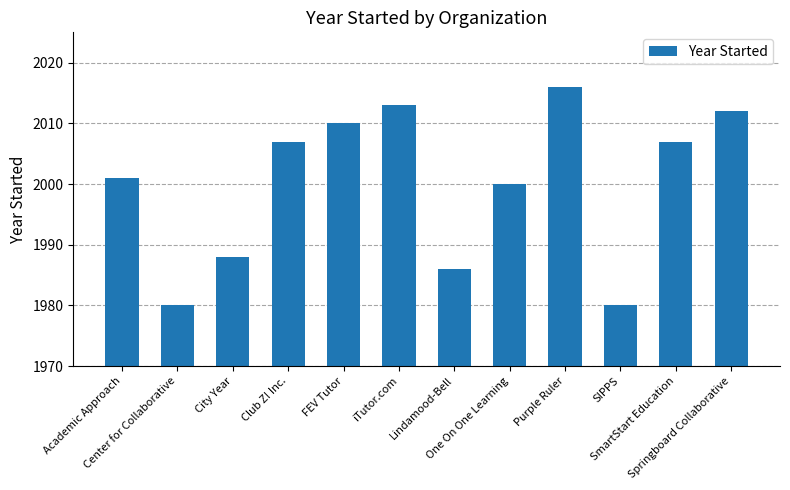

Is it true that the value at FEV Tutor is 2909?

False